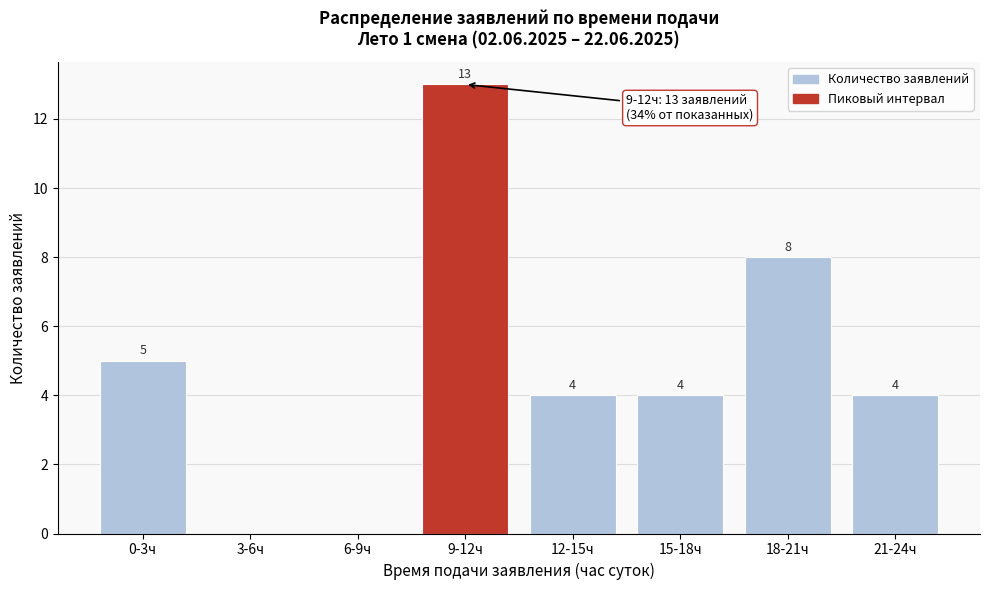

Reading left to right, transcribe all the data shown in this chart.

0-3ч=5	3-6ч=0	6-9ч=0	9-12ч=13	12-15ч=4	15-18ч=4	18-21ч=8	21-24ч=4